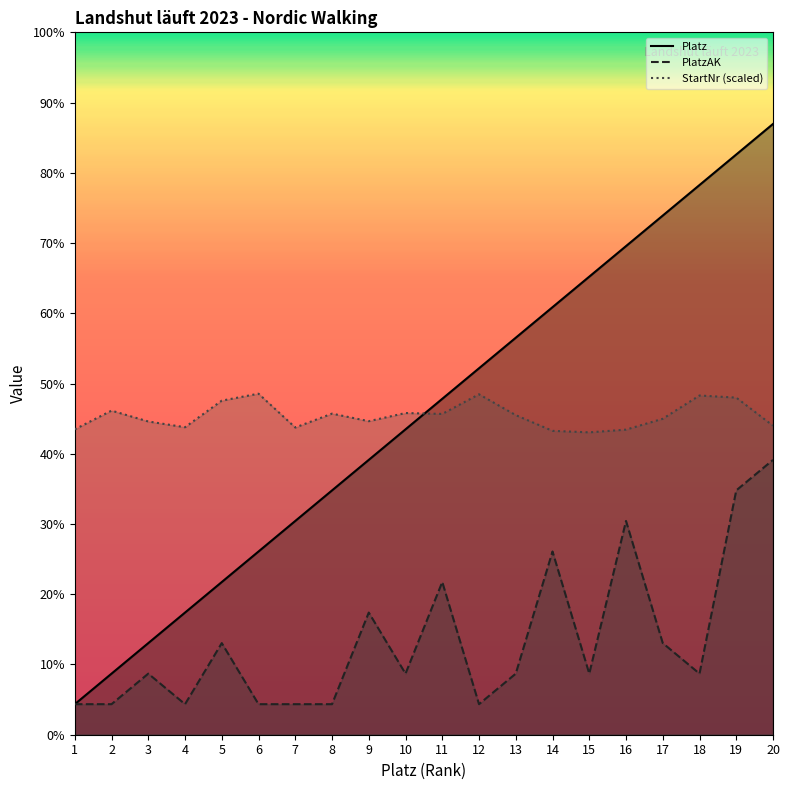

Rank the categories by PlatzAK value from lowest to highest.

1, 2, 4, 6, 7, 8, 12, 3, 10, 13, 15, 18, 5, 17, 9, 11, 14, 16, 19, 20